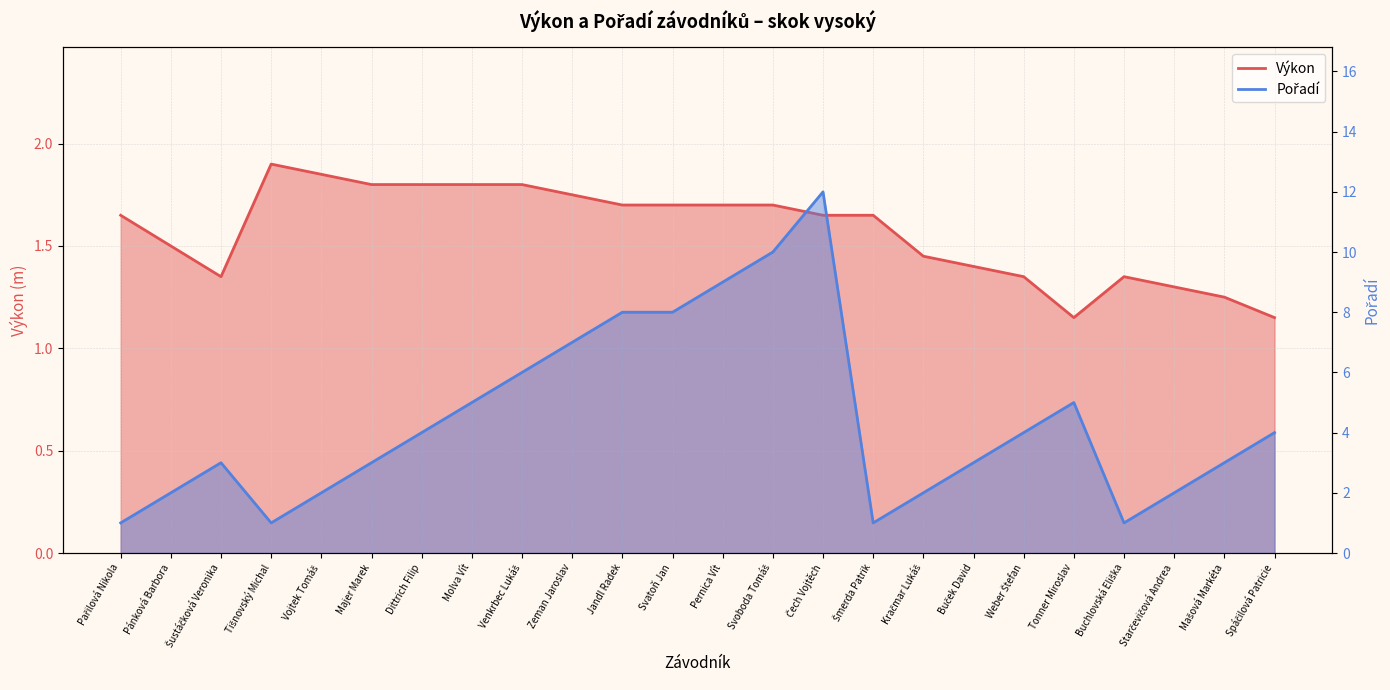

Reading left to right, transcribe all the data shown in this chart.

Výkon: Pařilová Nikola=1.6	Pánková Barbora=1.5	Šustáčková Veronika=1.4	Tišnovský Michal=1.9	Vojtek Tomáš=1.9	Majer Marek=1.8	Dittrich Filip=1.8	Molva Vít=1.8	Venkrbec Lukáš=1.8	Zeman Jaroslav=1.8	Jandl Radek=1.7	Svatoň Jan=1.7	Pernica Vít=1.7	Svoboda Tomáš=1.7	Čech Vojtěch=1.6	Šmerda Patrik=1.6	Kračmar Lukáš=1.4	Buček David=1.4	Weber Štefan=1.4	Tonner Miroslav=1.1	Buchlovská Eliška=1.4	Starčevičová Andrea=1.3	Mašová Markéta=1.2	Spáčilová Patricie=1.1
Pořadí: Pařilová Nikola=1.0	Pánková Barbora=2.0	Šustáčková Veronika=3.0	Tišnovský Michal=1.0	Vojtek Tomáš=2.0	Majer Marek=3.0	Dittrich Filip=4.0	Molva Vít=5.0	Venkrbec Lukáš=6.0	Zeman Jaroslav=7.0	Jandl Radek=8.0	Svatoň Jan=8.0	Pernica Vít=9.0	Svoboda Tomáš=10.0	Čech Vojtěch=12.0	Šmerda Patrik=1.0	Kračmar Lukáš=2.0	Buček David=3.0	Weber Štefan=4.0	Tonner Miroslav=5.0	Buchlovská Eliška=1.0	Starčevičová Andrea=2.0	Mašová Markéta=3.0	Spáčilová Patricie=4.0